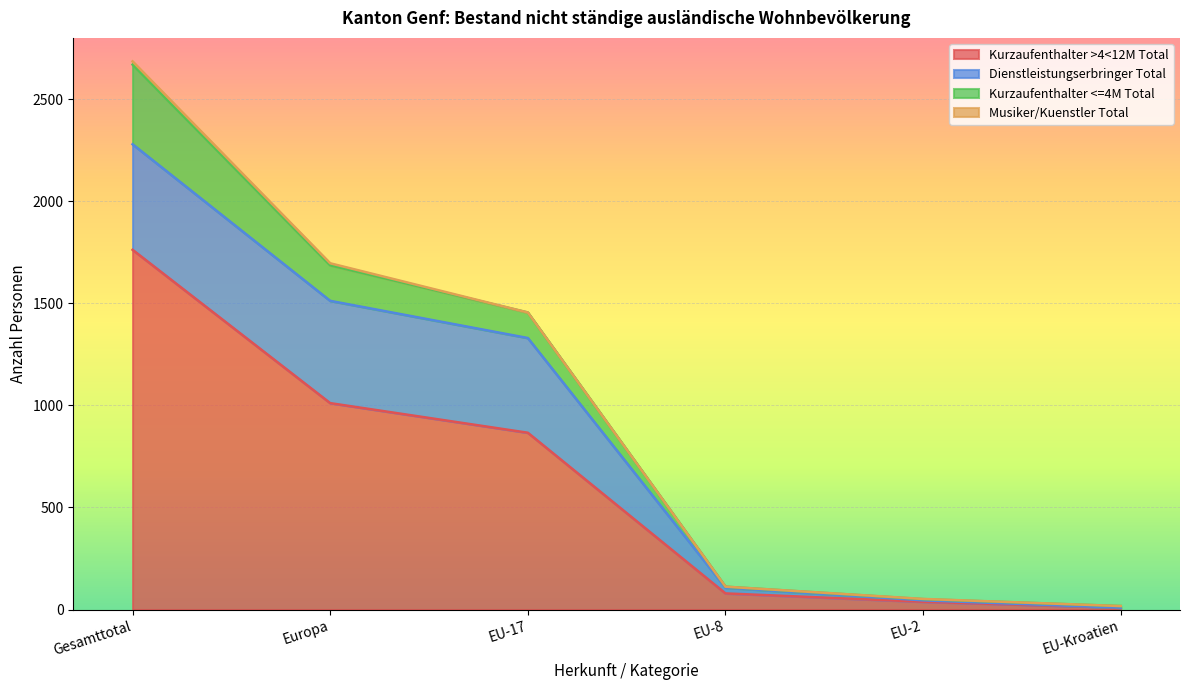

True or false: Musiker/Kuenstler Total has more than 1 interior local peaks.

False